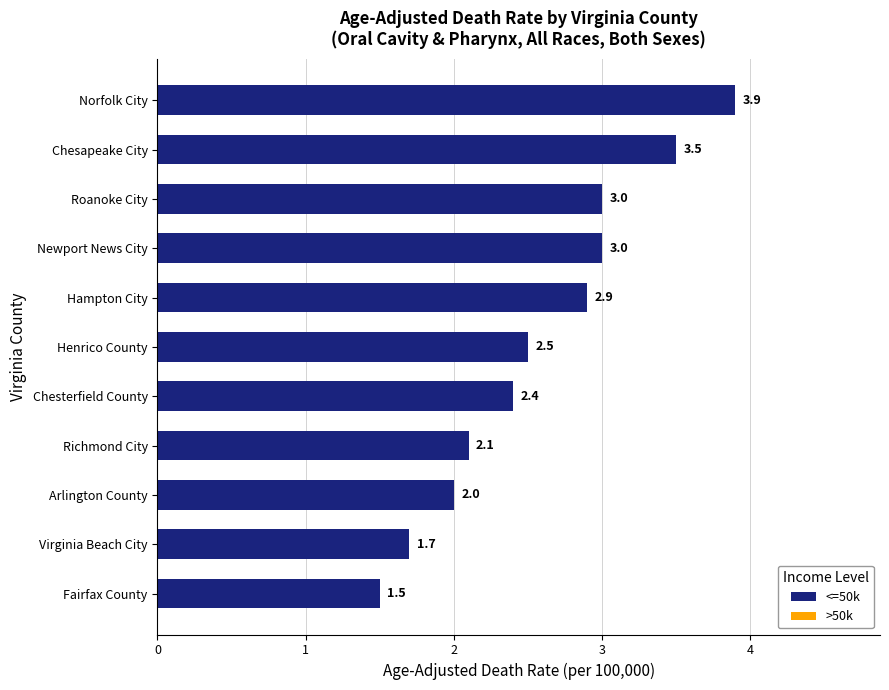

What is the approximate value at Henrico County?

2.5